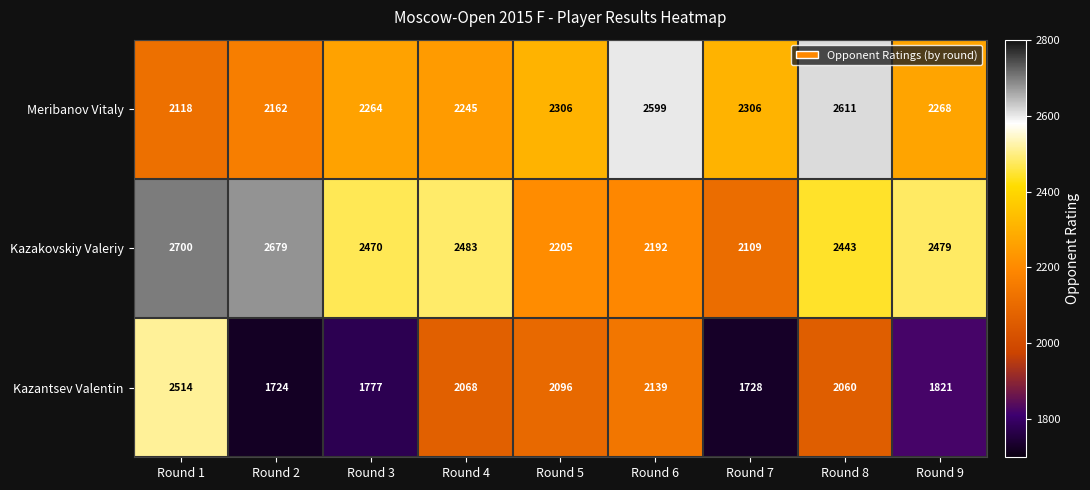

Which series has the largest total across all categories?

Kazakovskiy Valeriy